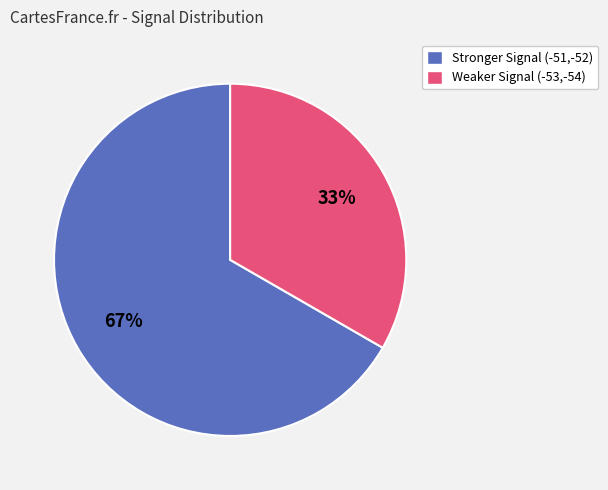

Is the sum of Stronger Signal (-51,-52) and Weaker Signal (-53,-54) greater than half?

Yes